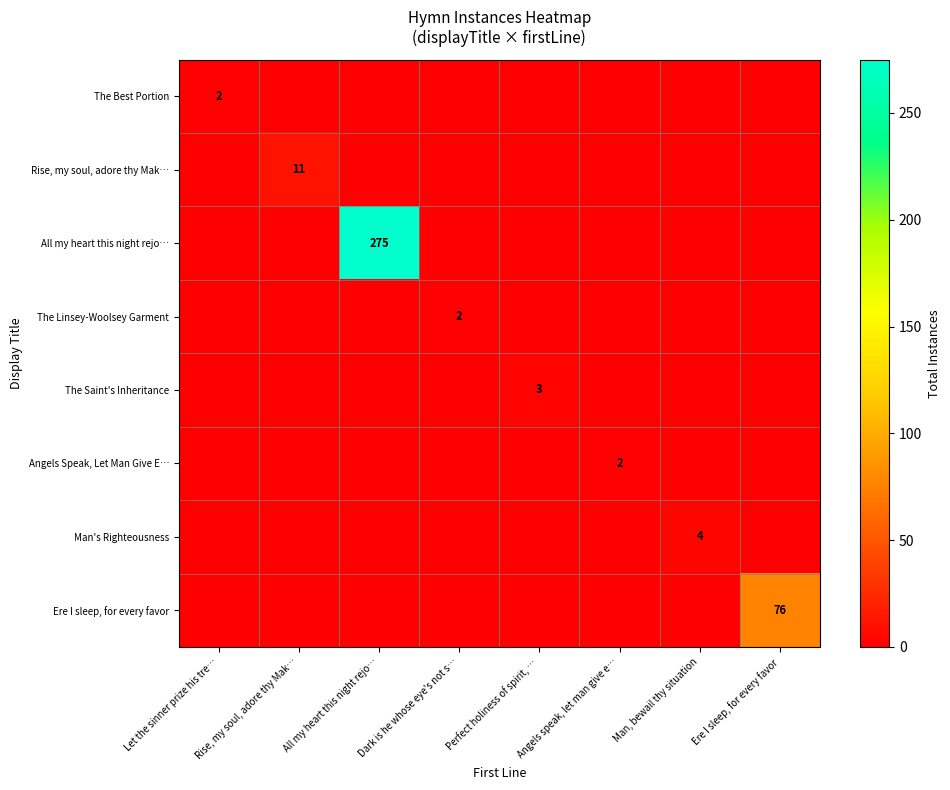

What is the total value across all series at Ere I sleep, for every favor?

76